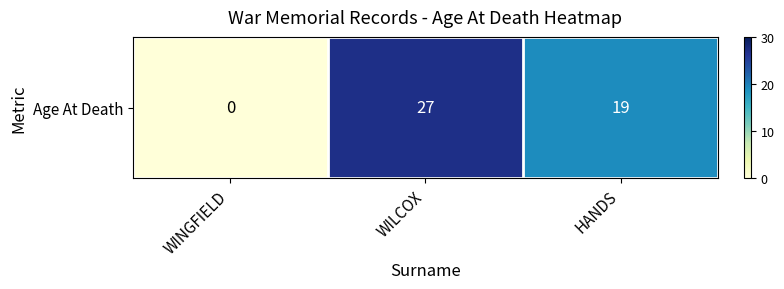

Reading left to right, what are all the values shown in this chart?

0	27	19